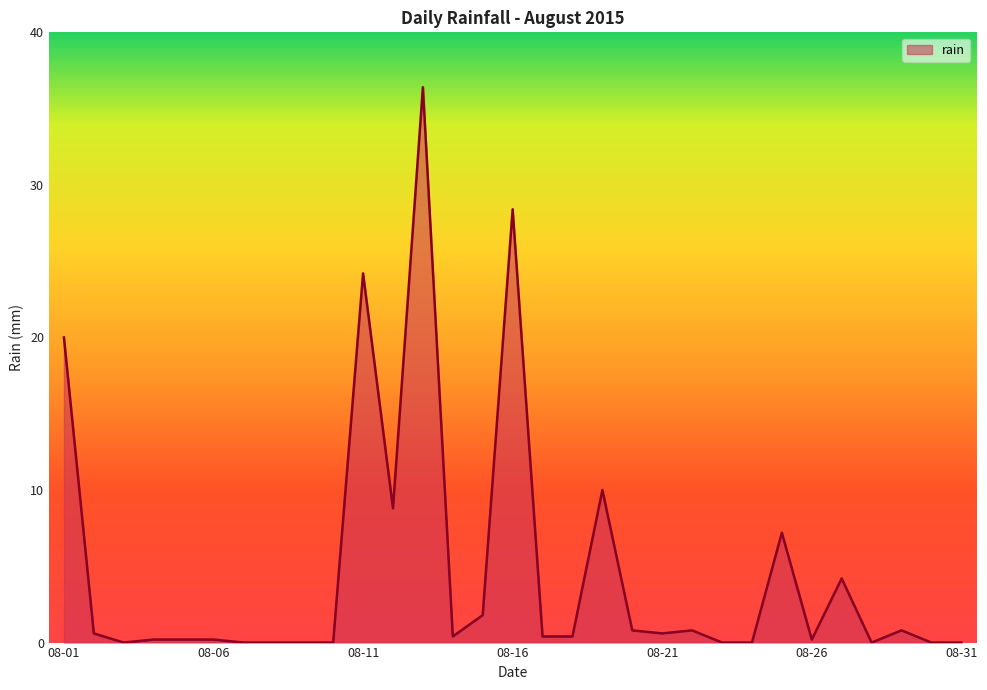

Reading left to right, what are all the values shown in this chart?

20.0	0.6	0.0	0.2	0.2	0.2	0.0	0.0	0.0	0.0	24.2	8.8	36.4	0.4	1.8	28.4	0.4	0.4	10.0	0.8	0.6	0.8	0.0	0.0	7.2	0.2	4.2	0.0	0.8	0.0	0.0